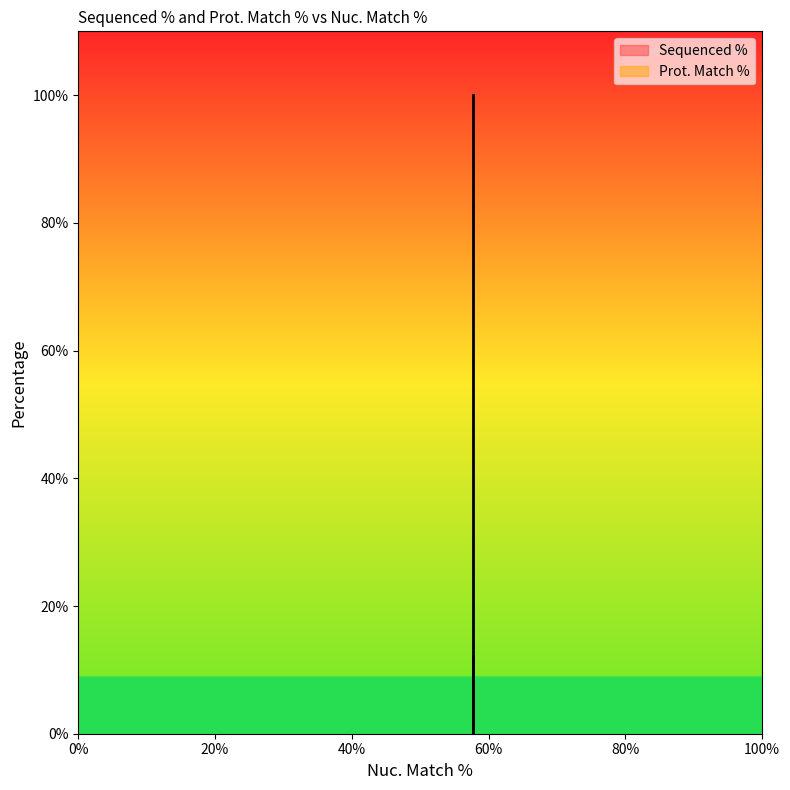

How many data points are less than 12?

1